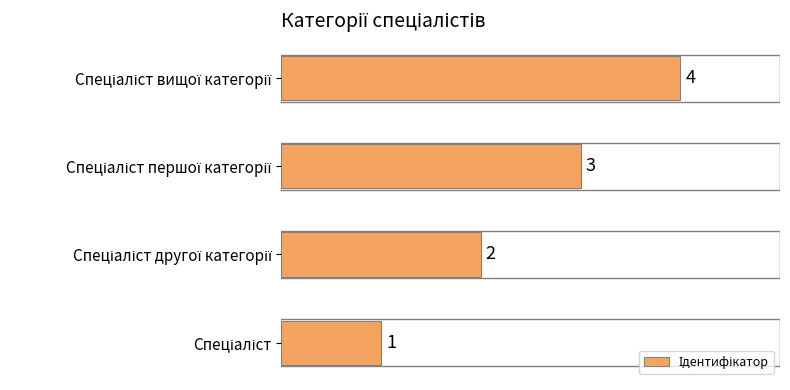

What is the minimum value shown in the chart?

1